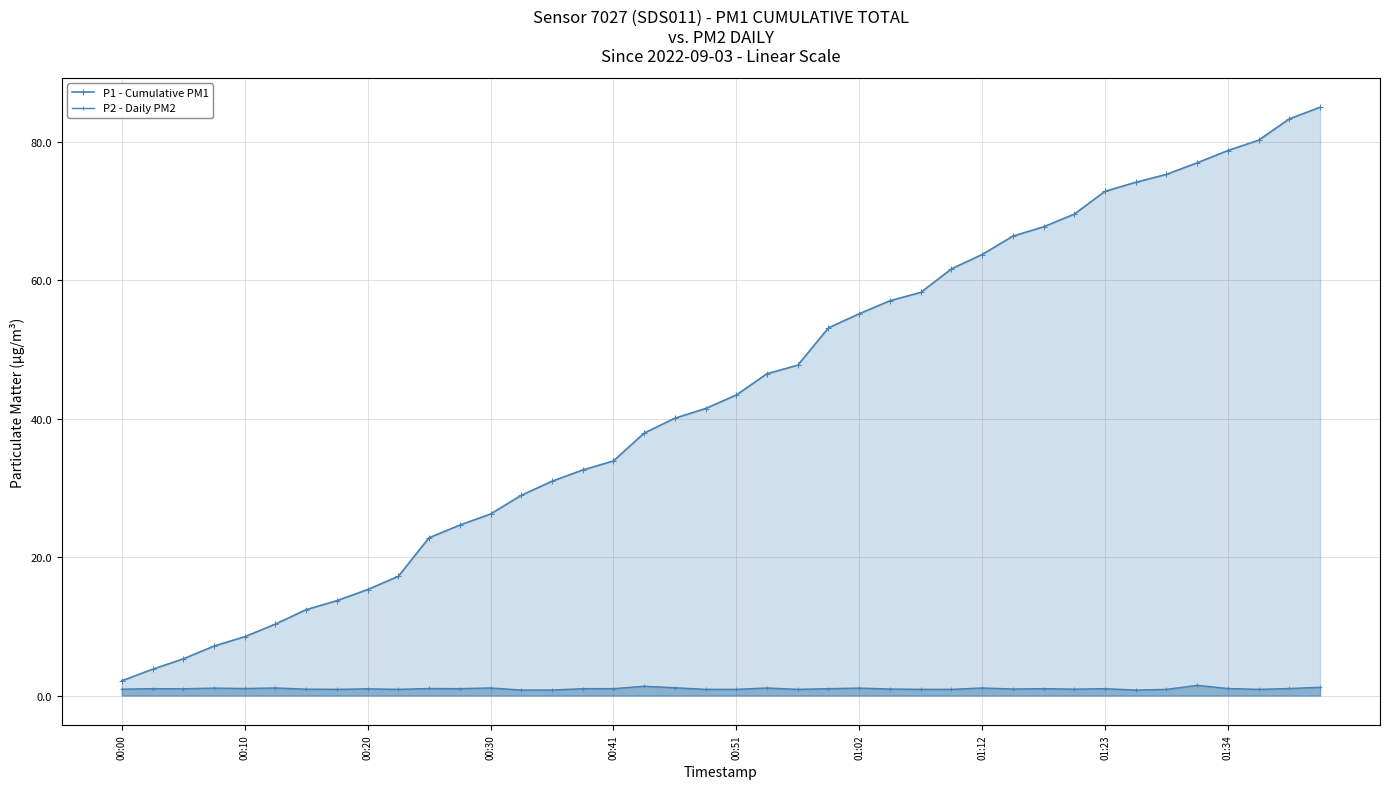

How many lines are shown in the chart?

2